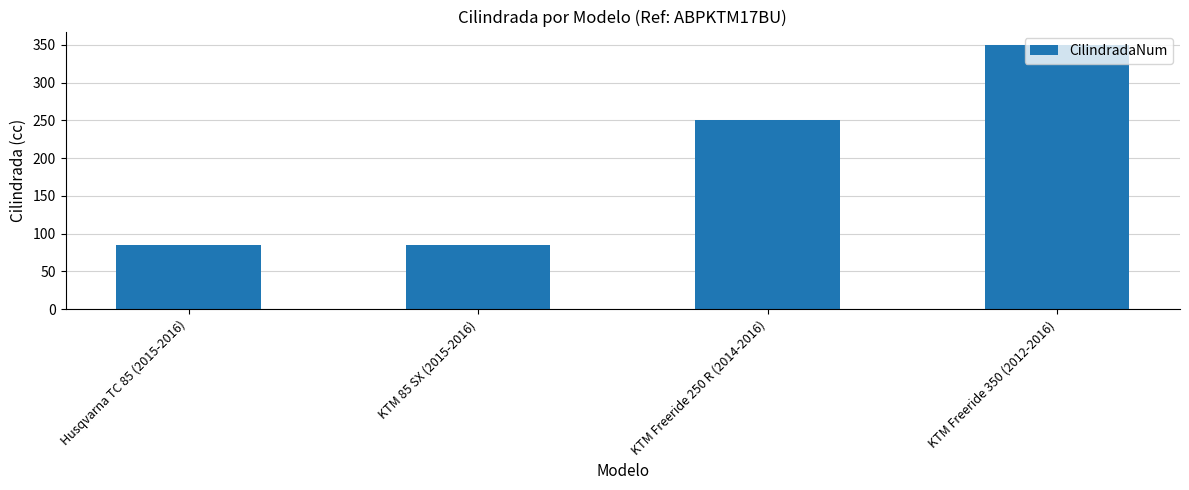

Between KTM Freeride 350 (2012-2016) and KTM Freeride 250 R (2014-2016), which is larger?

KTM Freeride 350 (2012-2016)